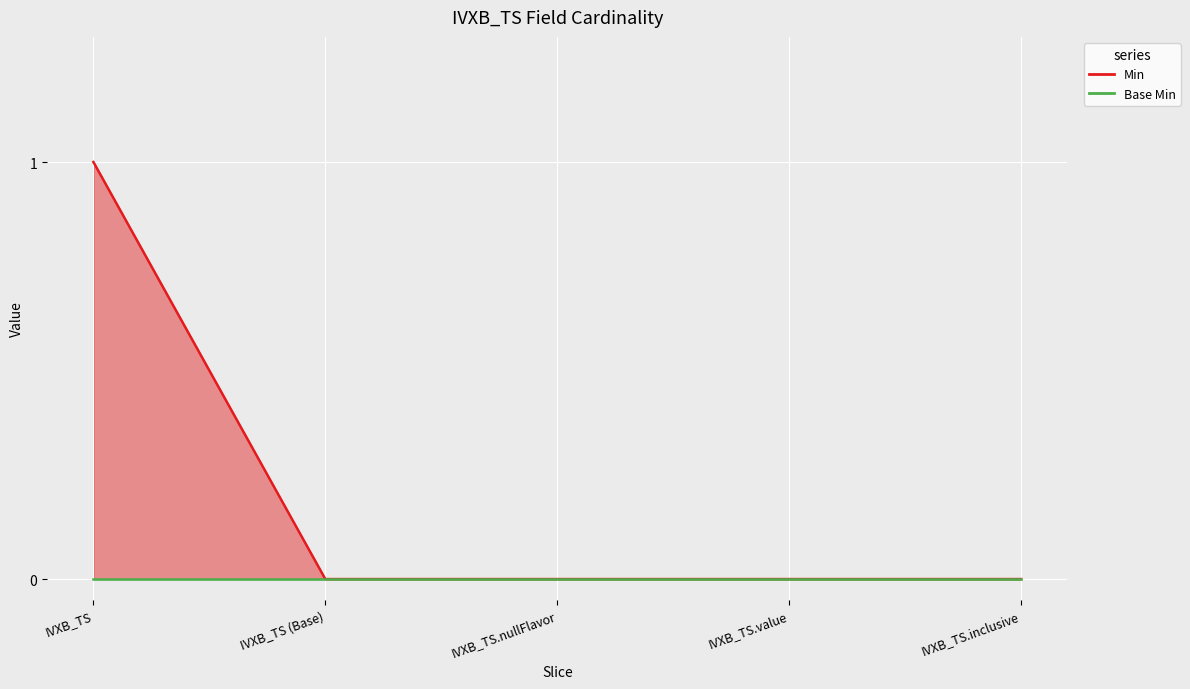

What is the greatest value displayed?

1